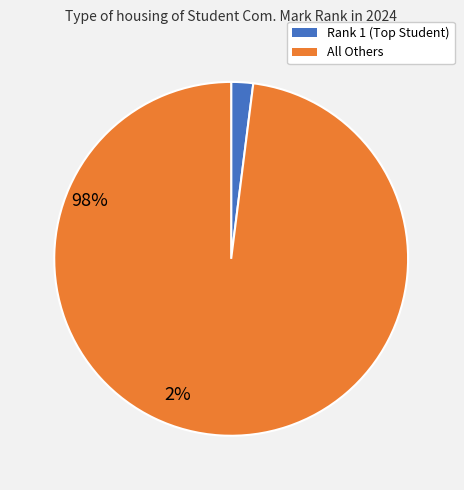

Is there a majority slice in this chart?

Yes